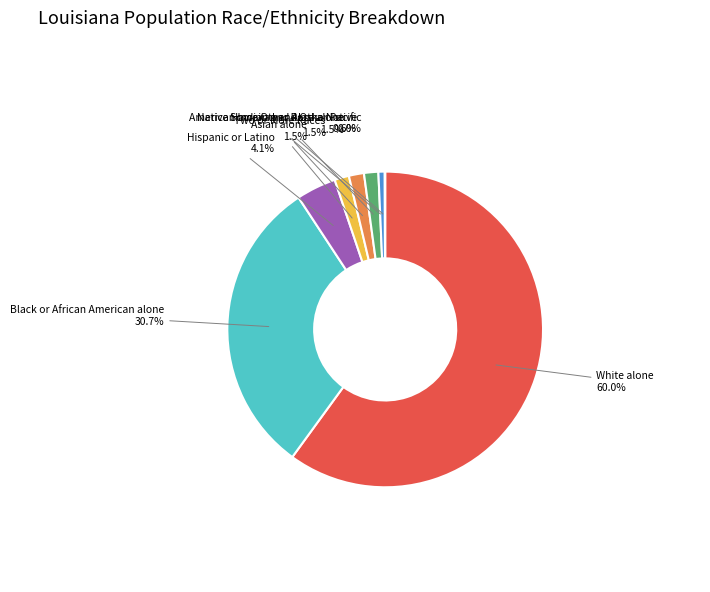

Which slice is the largest?

White alone